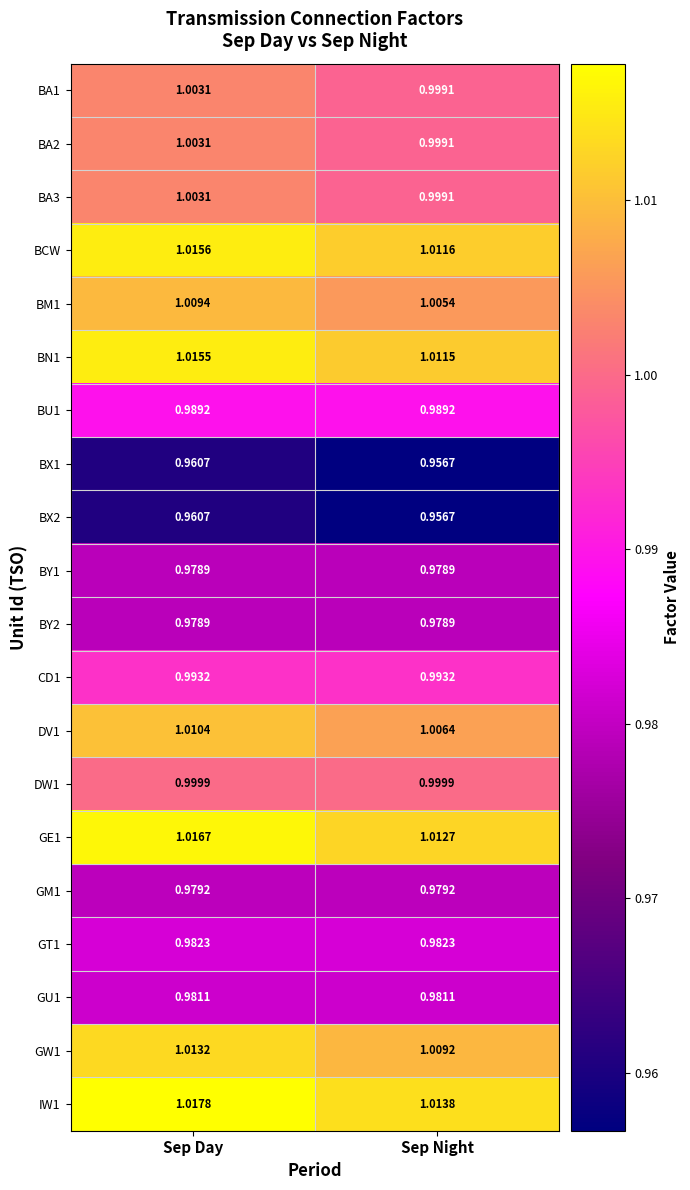

Rank the categories by BM1 value from highest to lowest.

Sep Day, Sep Night